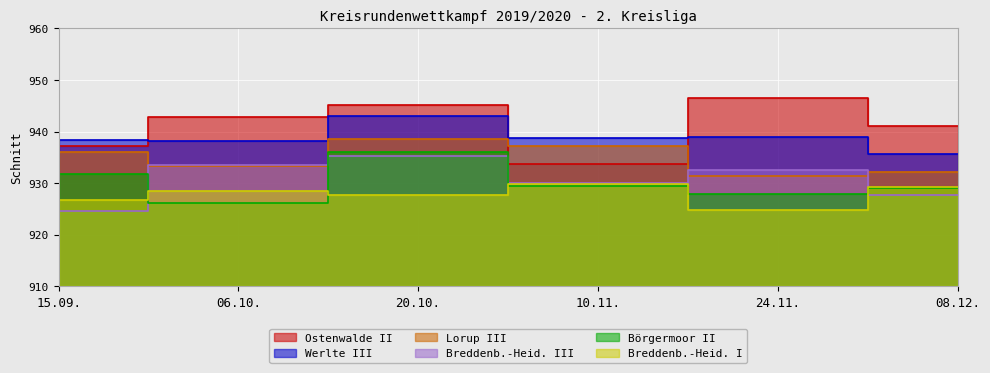

Between 15.09. and 20.10., which series saw the biggest shift?

Breddenb.-Heid. III